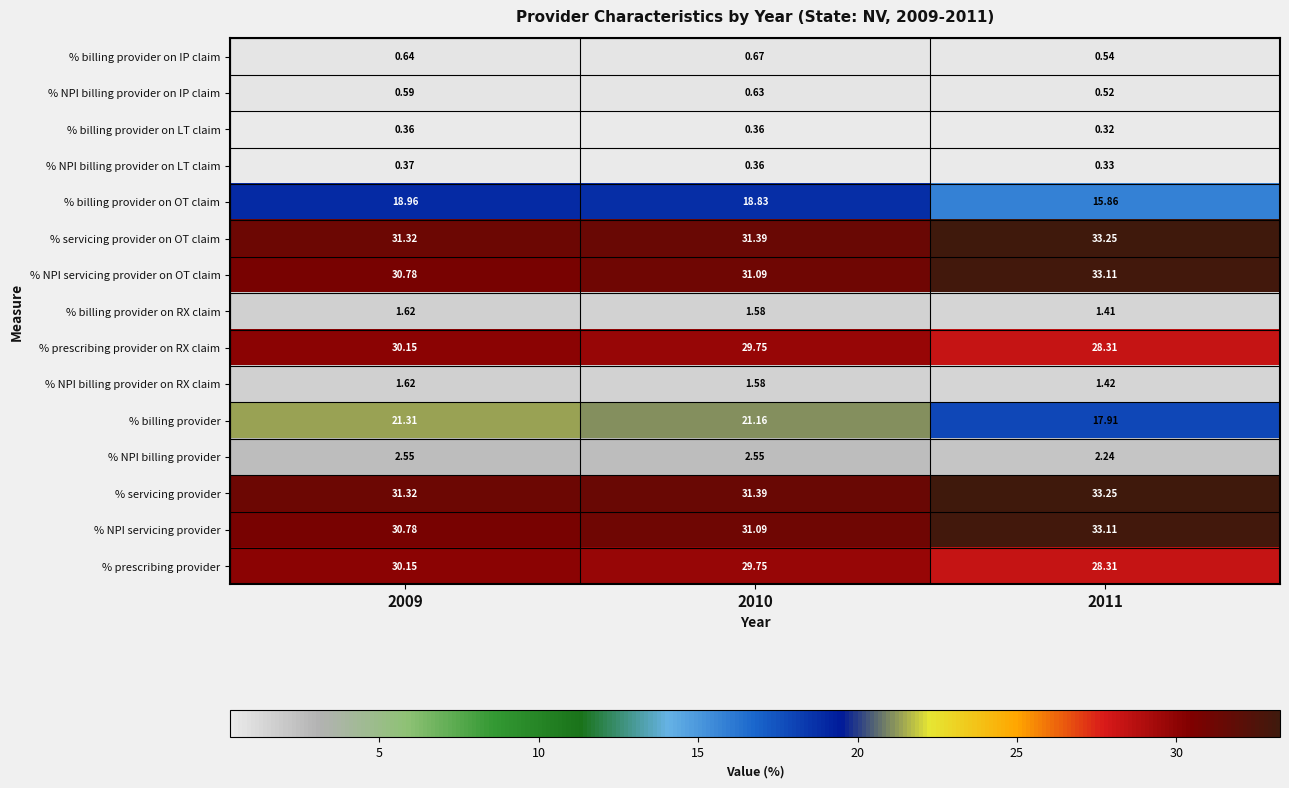

Which series has the widest spread of values?

% billing provider